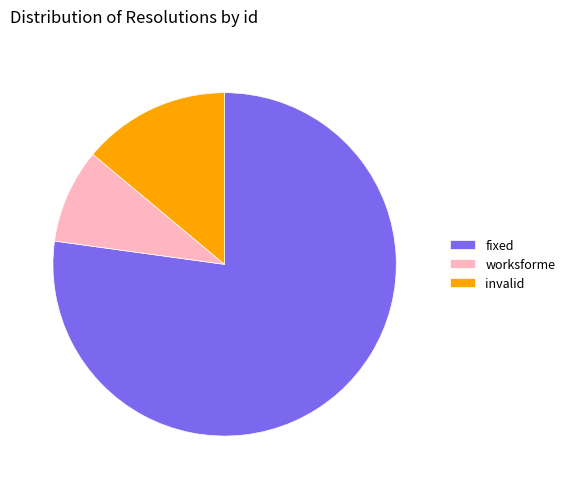

The invalid slice represents 14% of the pie. True or false?

True